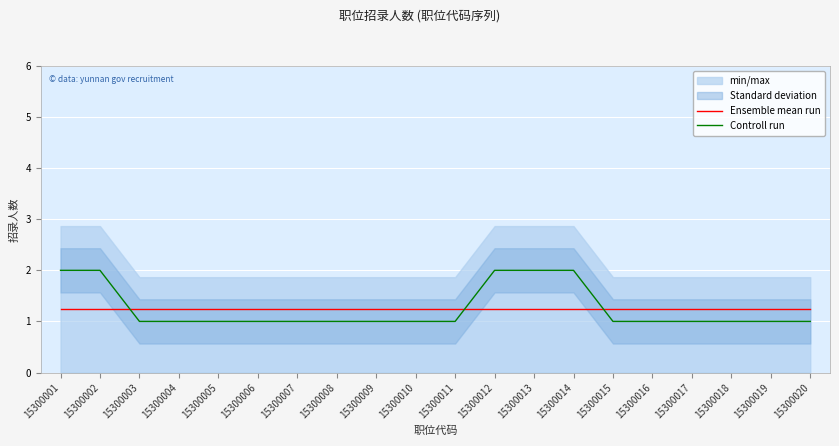

True or false: Ensemble mean run has more than 1 points higher than both neighbors.

False